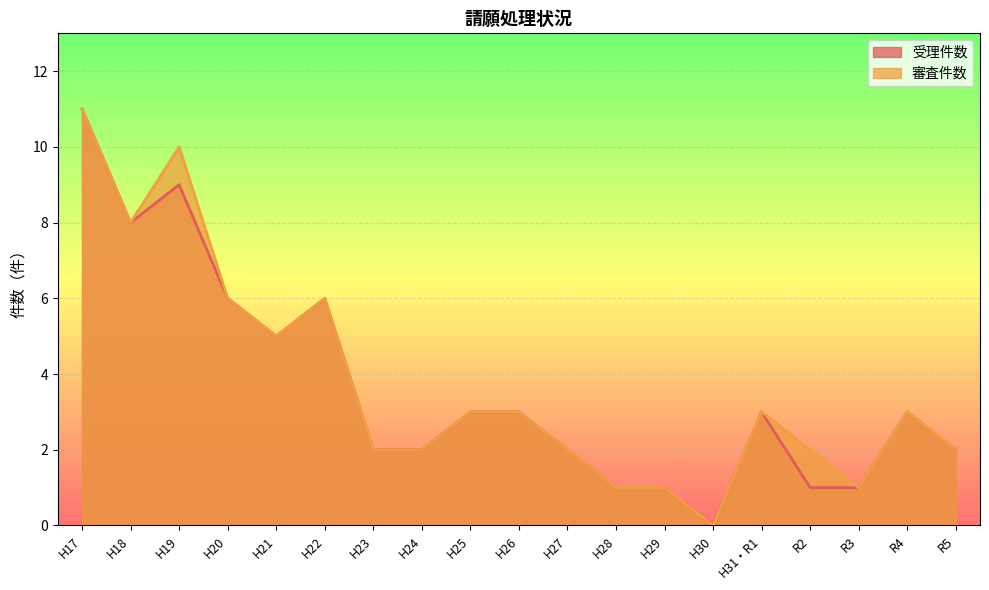

At which label does 受理件数 first exceed 3?

H17